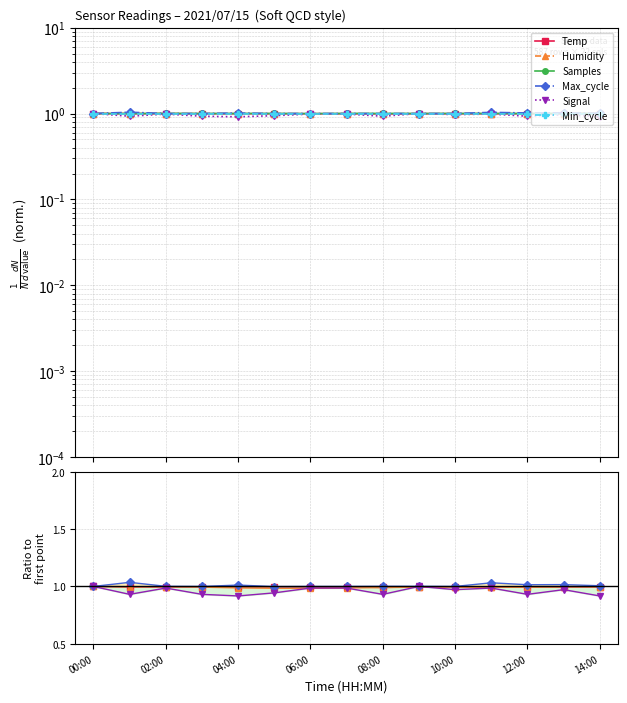

How many Humidity values are between 0 and 1?

15